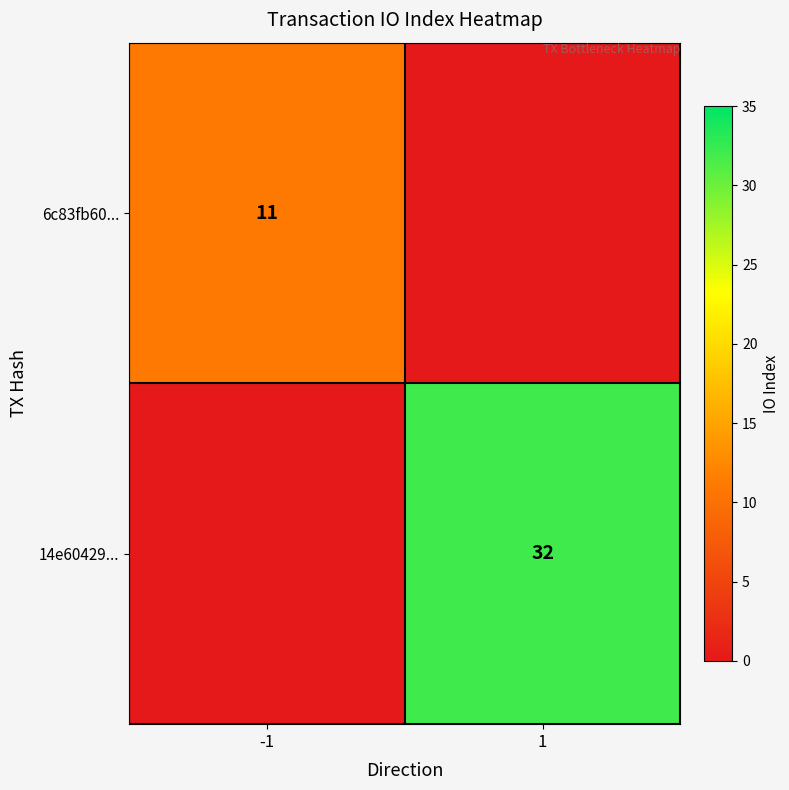

Is the value of 14e60429... at 1 greater than the value of 6c83fb60... at -1?

Yes